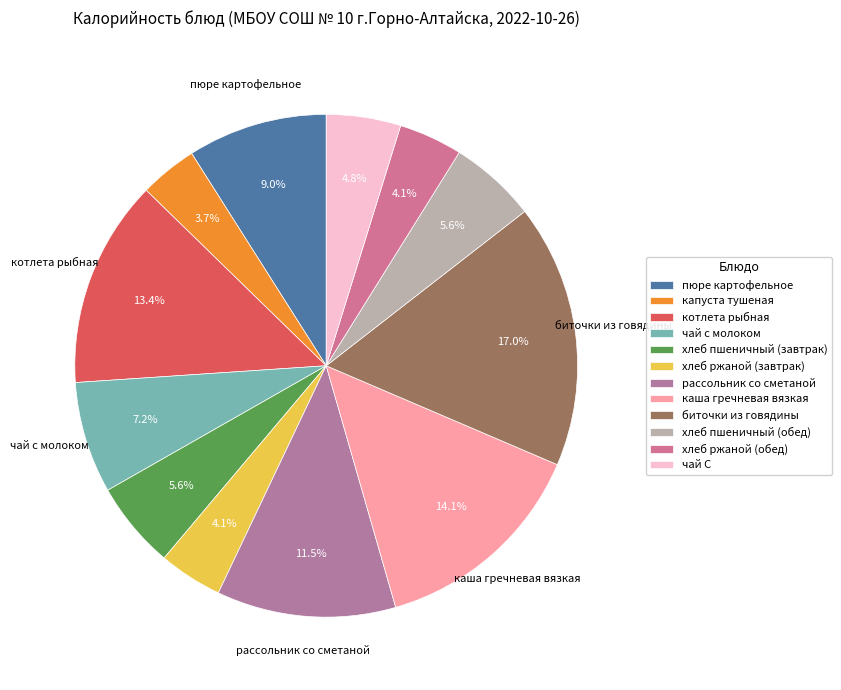

To the nearest percent, what is the difference between the пюре картофельное and хлеб ржаной (обед) slice percentages?

5%